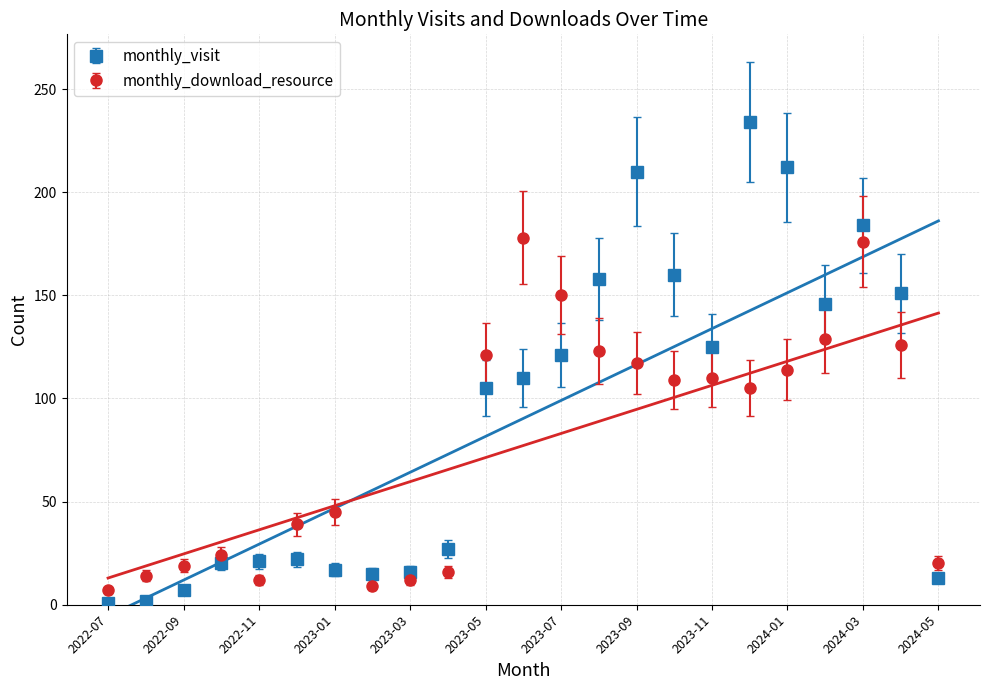

What are all the series names shown in the legend?

monthly_visit, monthly_download_resource